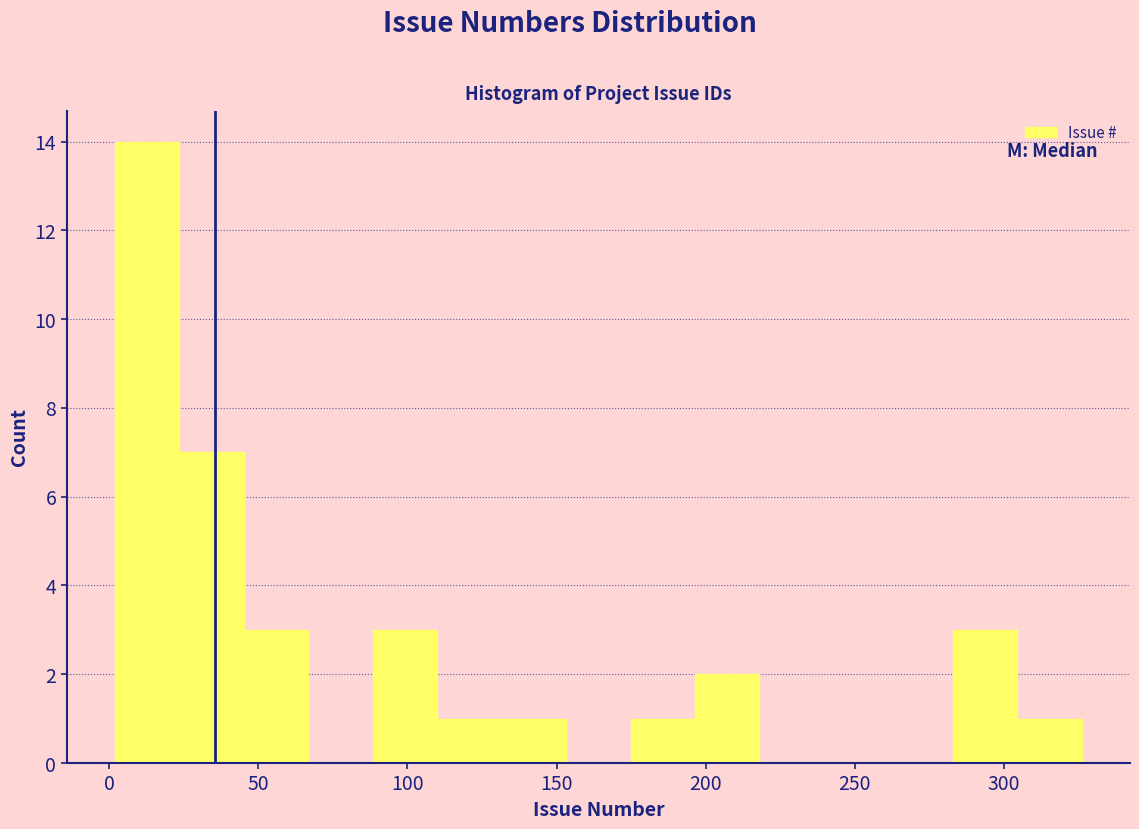

How tall is the bar that spans 90 to 110 on the x-axis? Neither the bar edges nor the heights are printed on the chart, so give them approximately, as read against the axes.

3